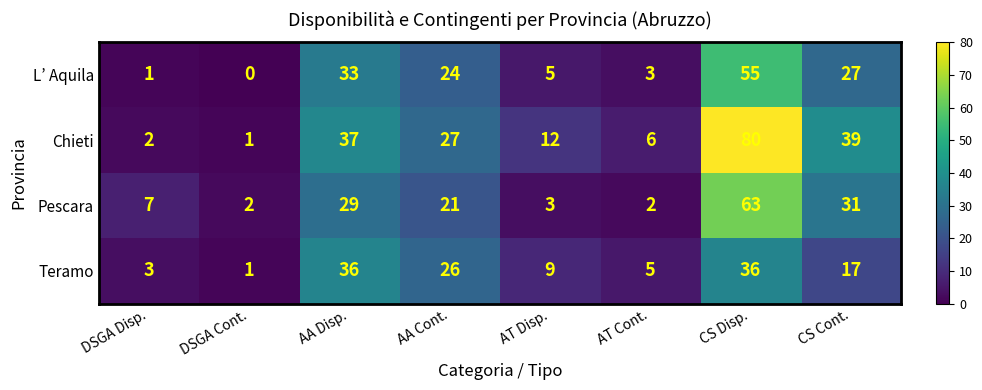

What is the difference between the maximum and minimum values in the L’ Aquila series?

55